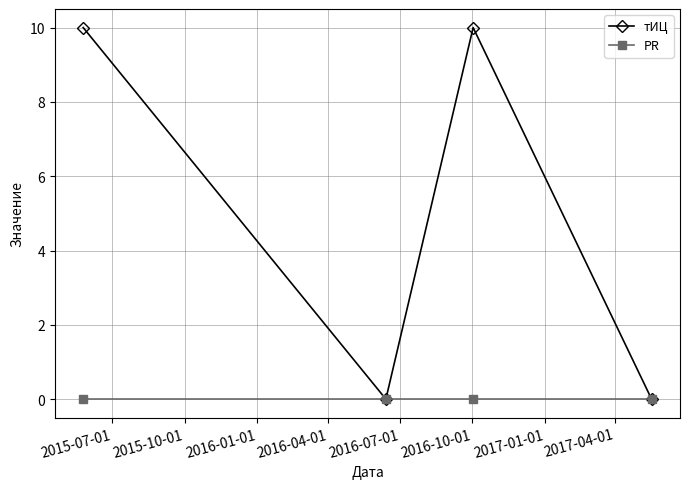

What is the sum of all тИЦ values?

20